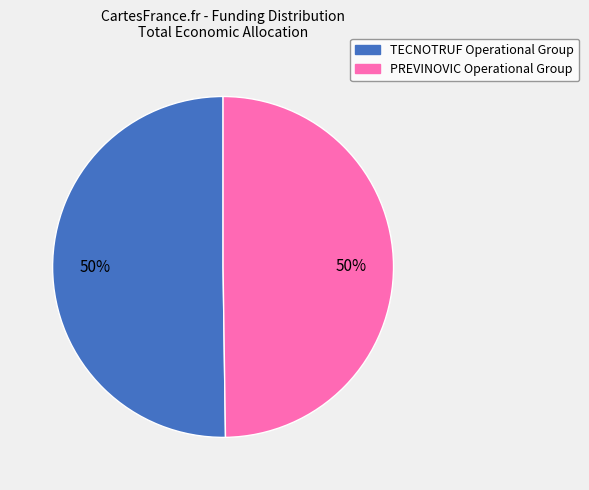

To the nearest percent, what is the combined percentage of TECNOTRUF Operational Group and PREVINOVIC Operational Group?

100%